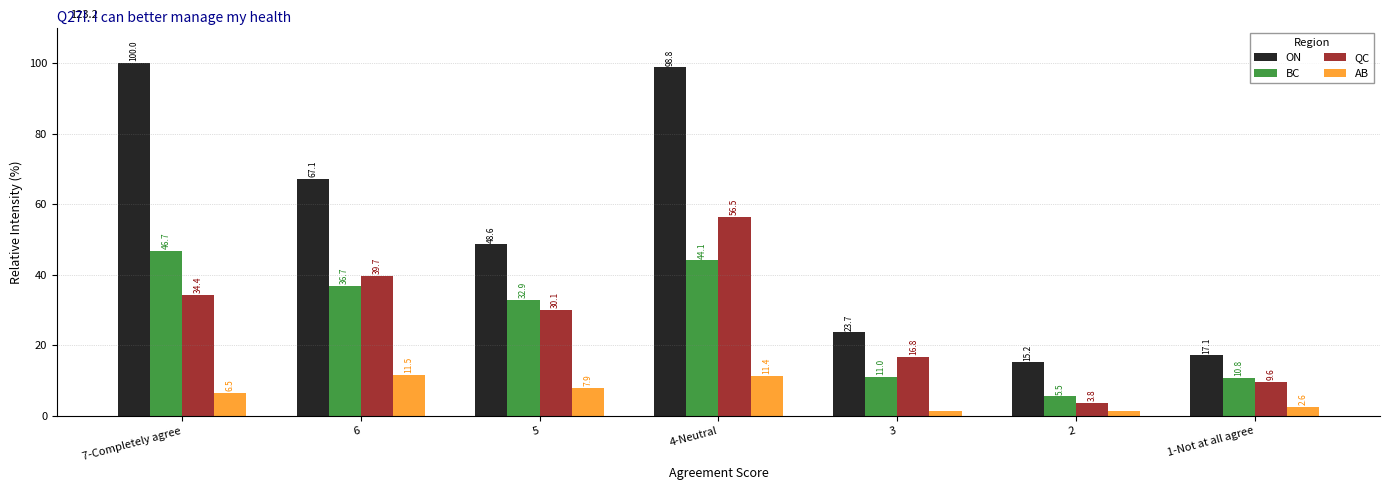

At 2, list the series in order from smallest to largest.

AB, QC, BC, ON